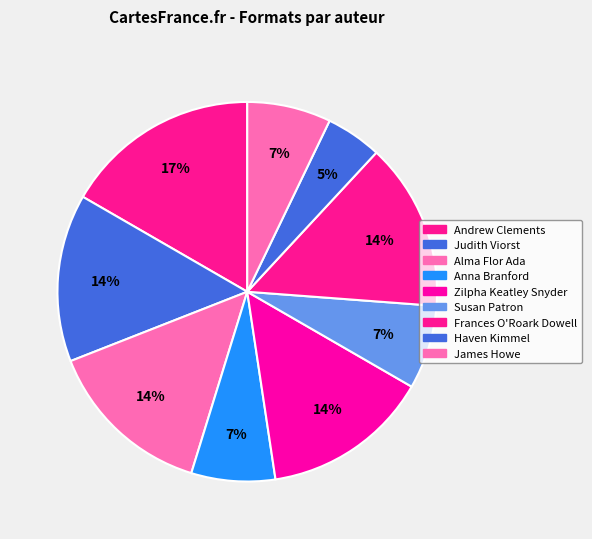

What is the total percentage of Alma Flor Ada and Andrew Clements?

23.8%